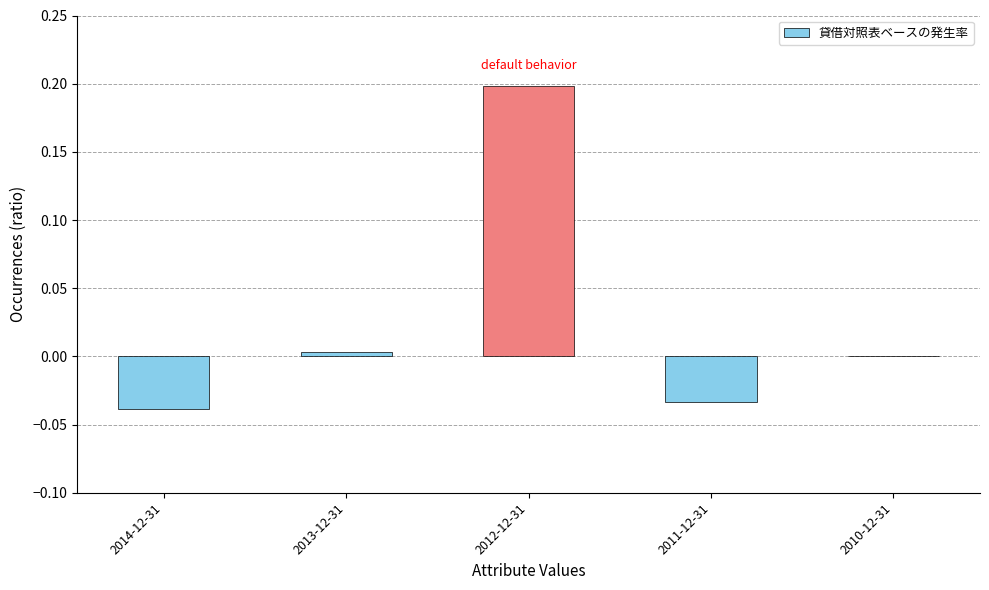

What is the change in value from 2014-12-31 to 2012-12-31?

+0.2